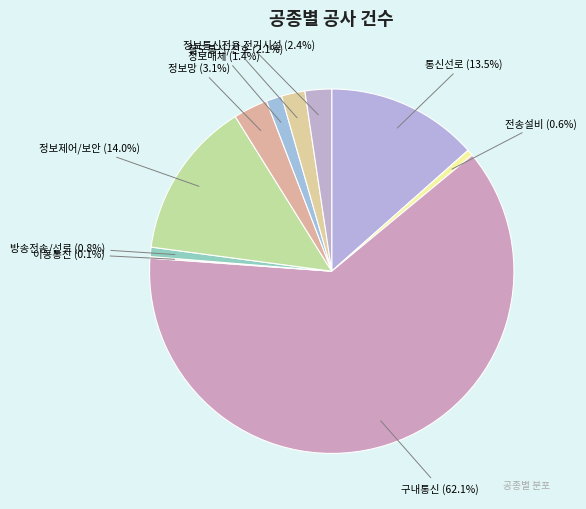

Does any single category account for the majority?

Yes